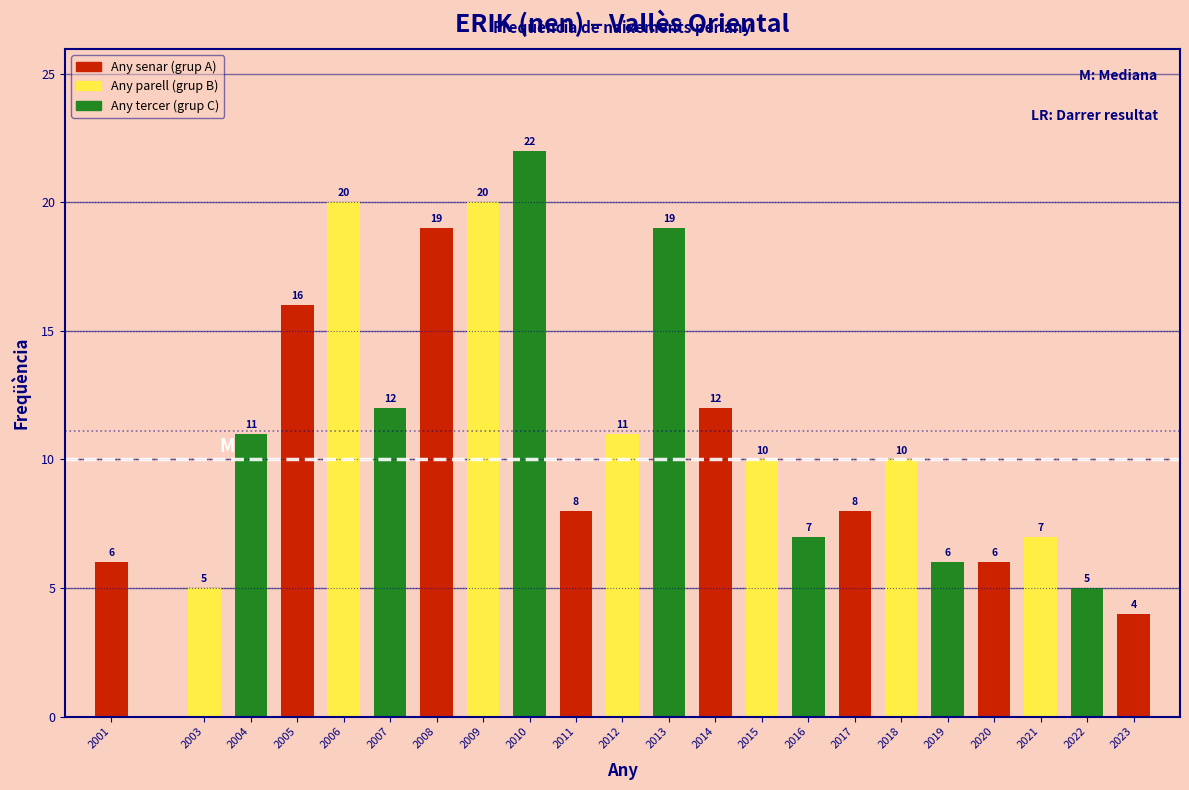

Reading right to left, transcribe all the data shown in this chart.

4	5	7	6	6	10	8	7	10	12	19	11	8	22	20	19	12	20	16	11	5	6